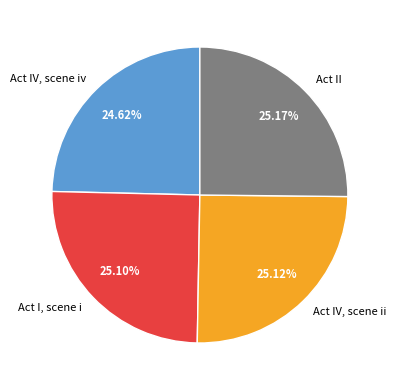

Does Act I, scene i represent more than half of the total?

No